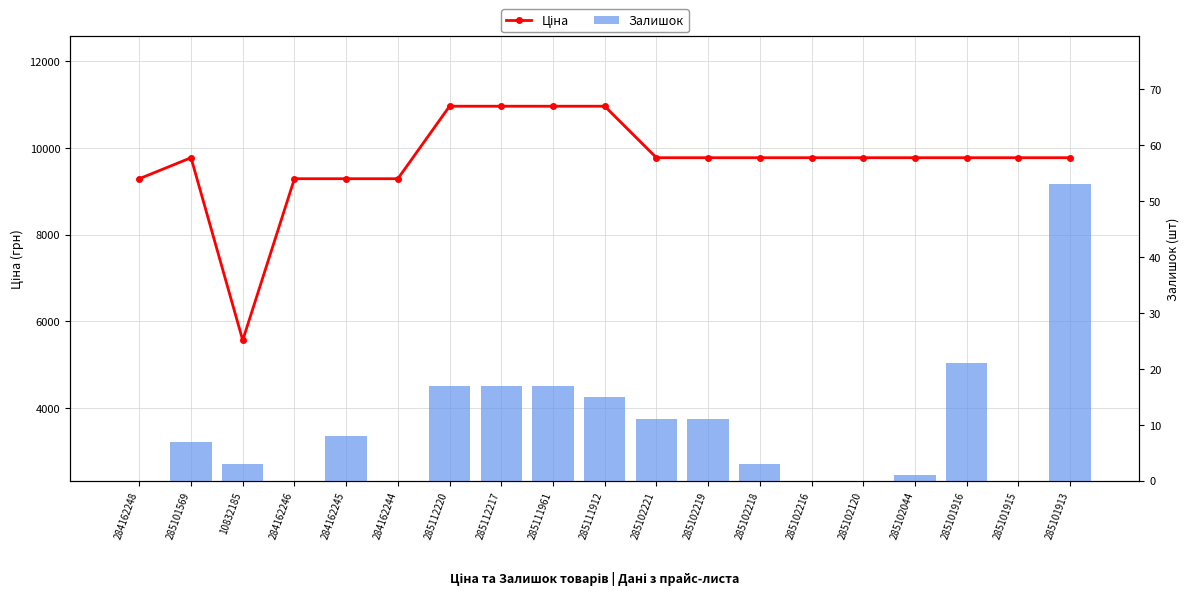

True or false: Залишок has a value of -34.4 at 285102120.

False